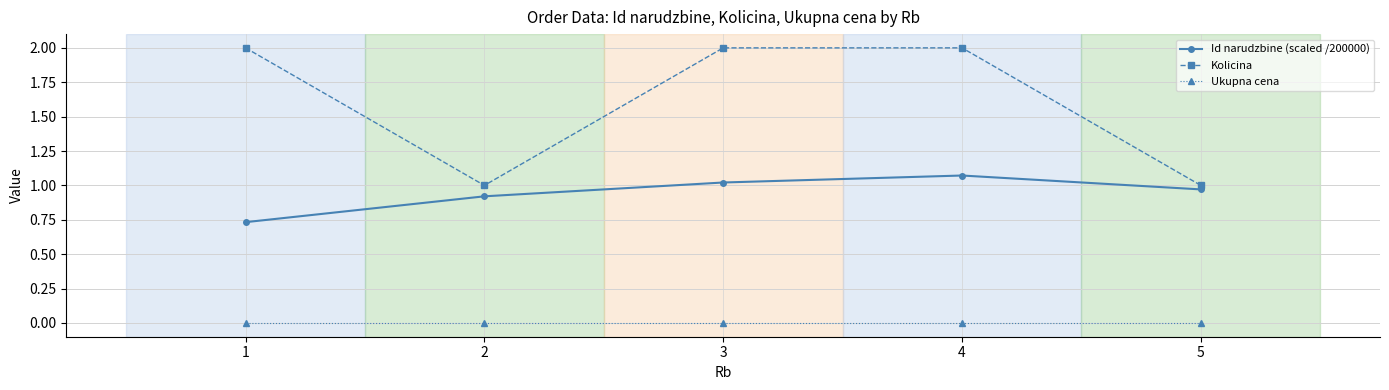

What is the spread (max minus min) of values at 1?

2.0